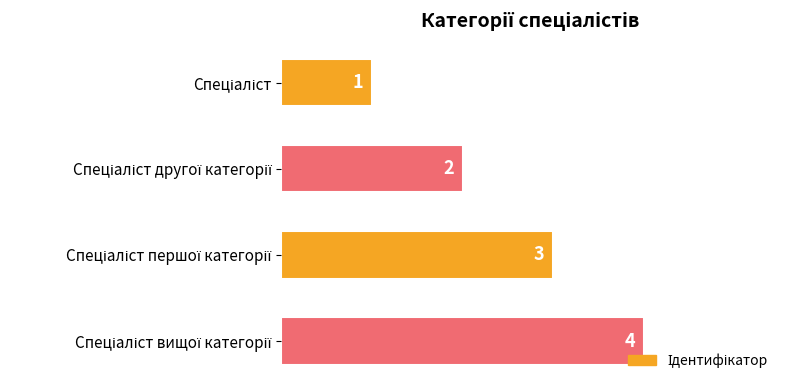

What is the maximum value shown in the chart?

4